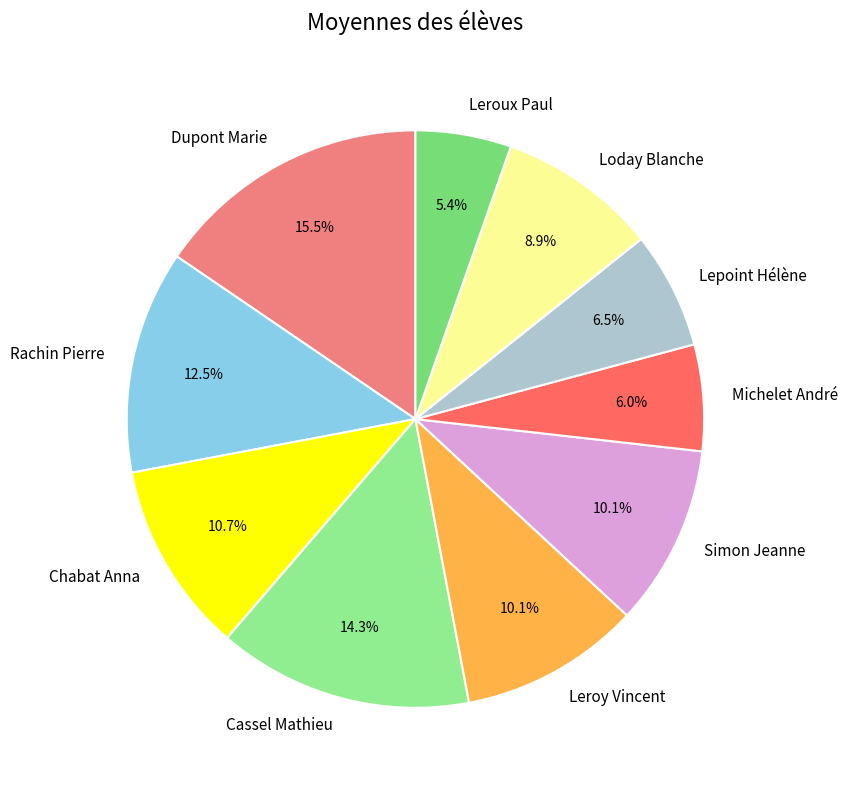

The Simon Jeanne slice represents 1% of the pie. True or false?

False